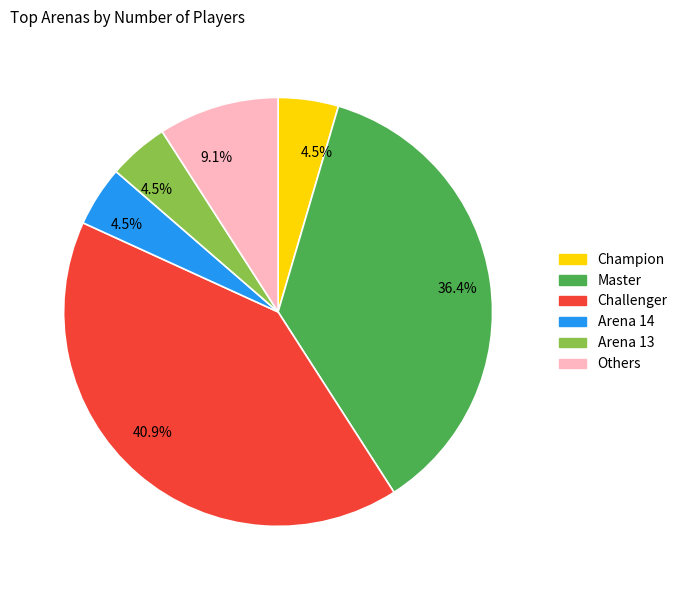

Is there a majority slice in this chart?

No